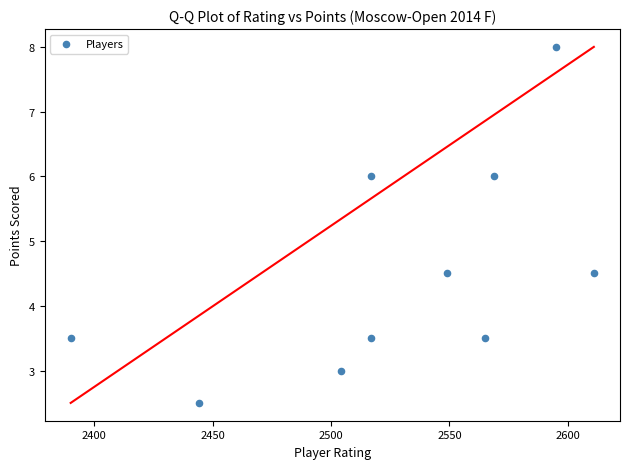

What is the range of X values (max minus min)?

221.0